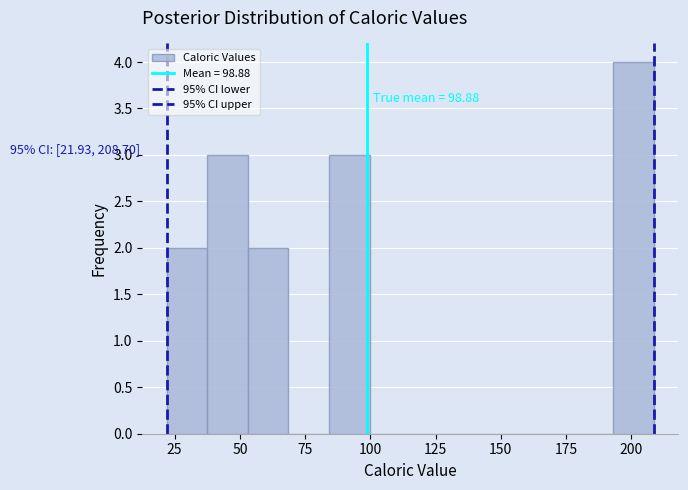

Around what value on the x-axis is the tallest bar? Give the approximate position of its centre, as read against the axis.

200